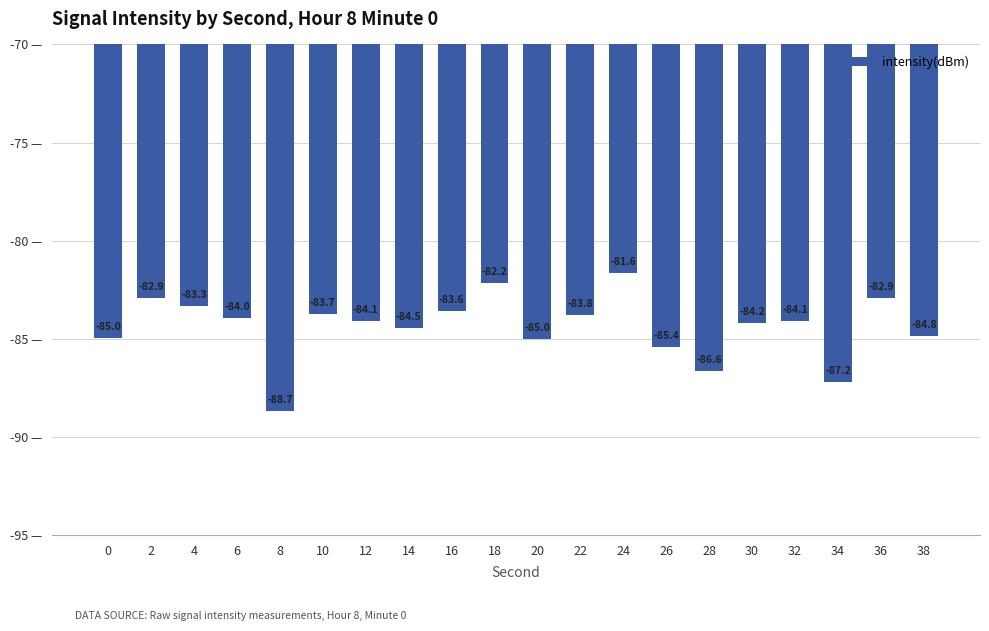

Which has a higher value, 26 or 20?

20